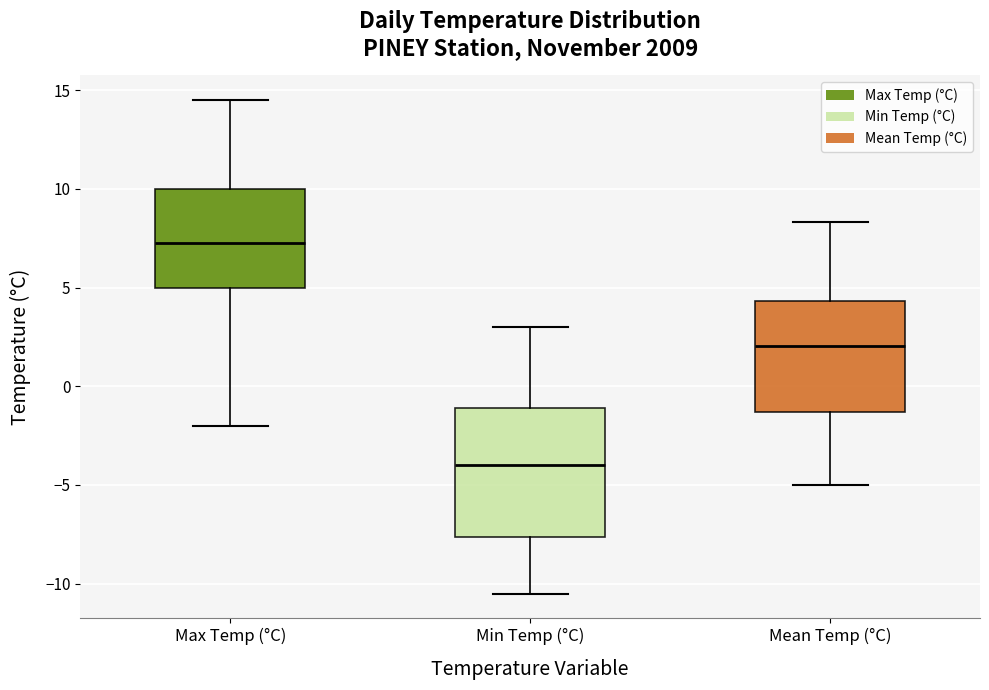

Reading left to right, read every box against the y-axis: the position of its median line, the range the box covers, and the ends of its whiskers. The values are not printed on the chart, so give them approximately, as read against the axis.

Max Temp (°C): median 7.5, box 5.0 to 10.0, whiskers -2.0 to 14.5
Min Temp (°C): median -4.0, box -7.5 to -1.0, whiskers -10.5 to 3.0
Mean Temp (°C): median 2.0, box -1.5 to 4.5, whiskers -5.0 to 8.5